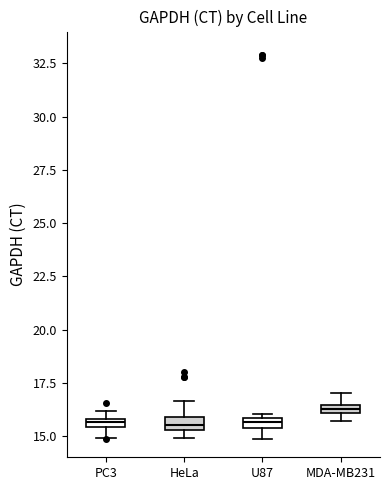

Where is the upper edge of the box for PC3 on the y-axis? The values are not printed on the chart, so give them approximately, as read against the axis.

16.0